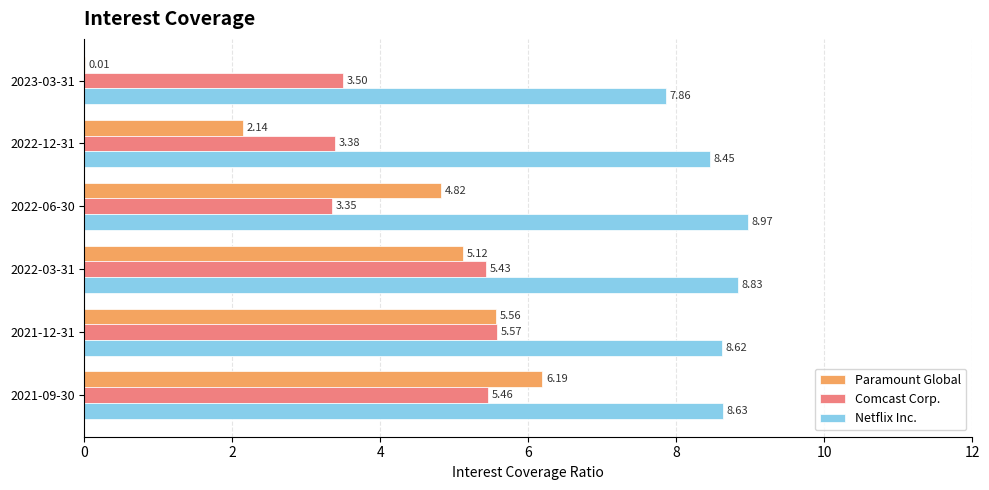

What is the total value across all series at 2021-09-30?

20.3